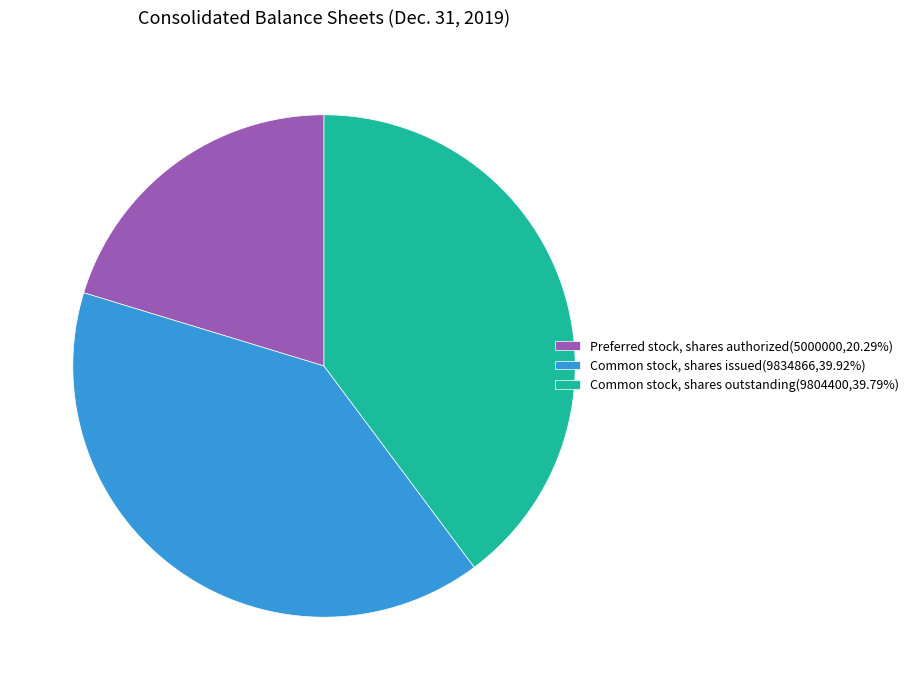

Approximately how many times larger is the value at Common stock, shares issued(9834866,39.92%) compared to Preferred stock, shares authorized(5000000,20.29%)?

2.0